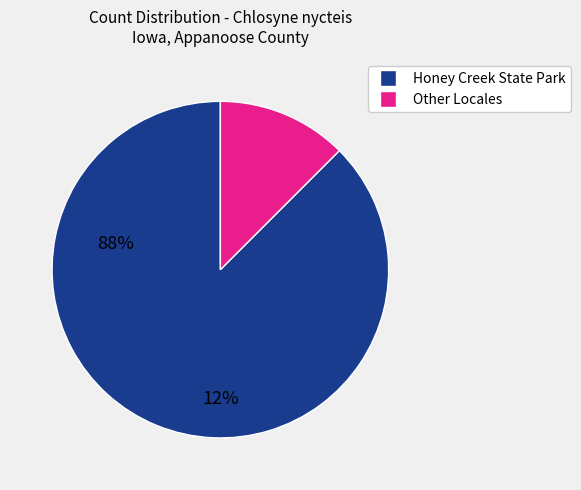

Does any single category account for the majority?

Yes